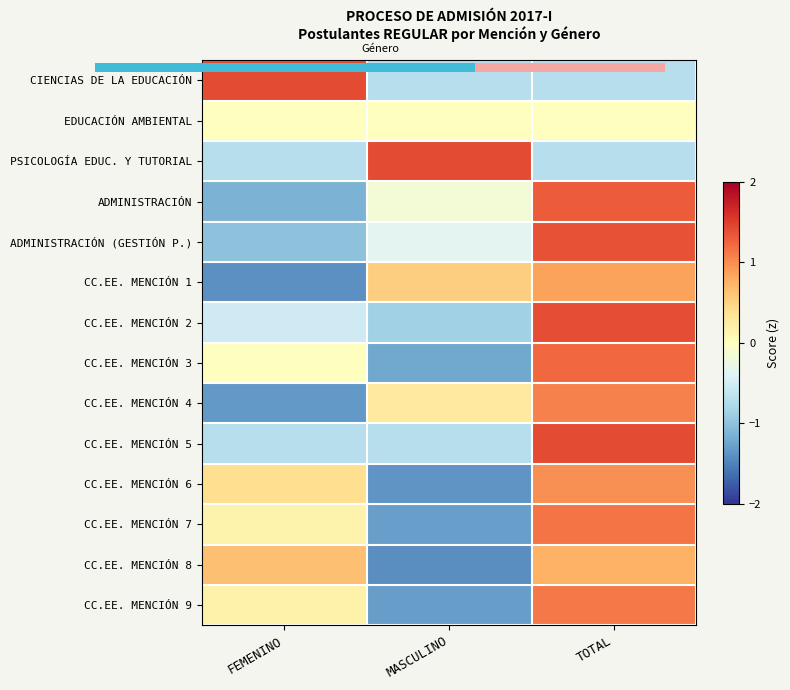

Rank the categories by CC.EE. MENCIÓN 8 value from lowest to highest.

MASCULINO, FEMENINO, TOTAL